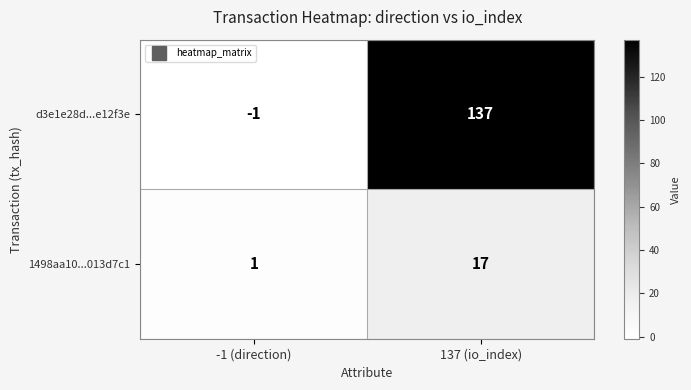

At which category is the sum across all series the highest?

137 (io_index)